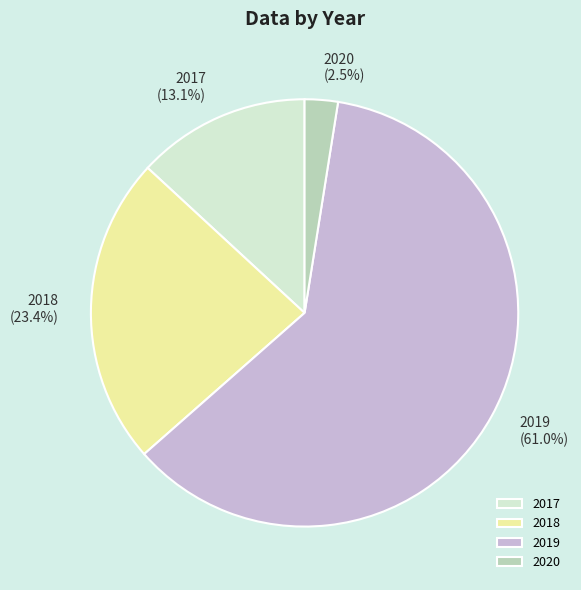

Which has a higher value, 2018 or 2017?

2018